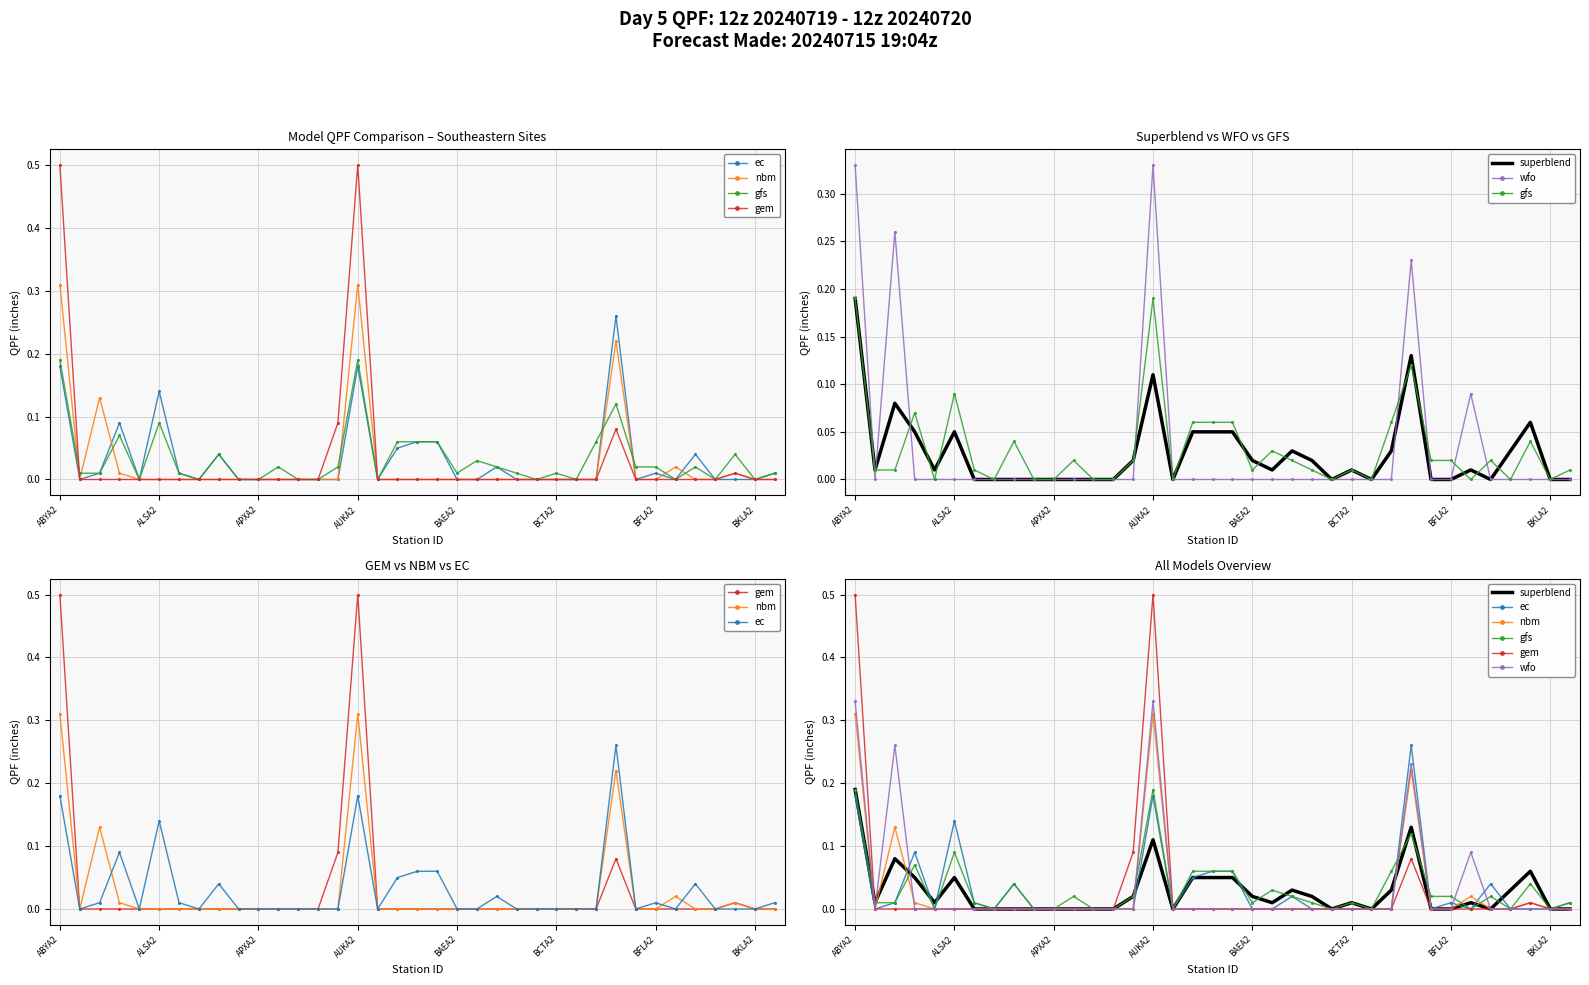

Which series has the largest range (max minus min)?

gem